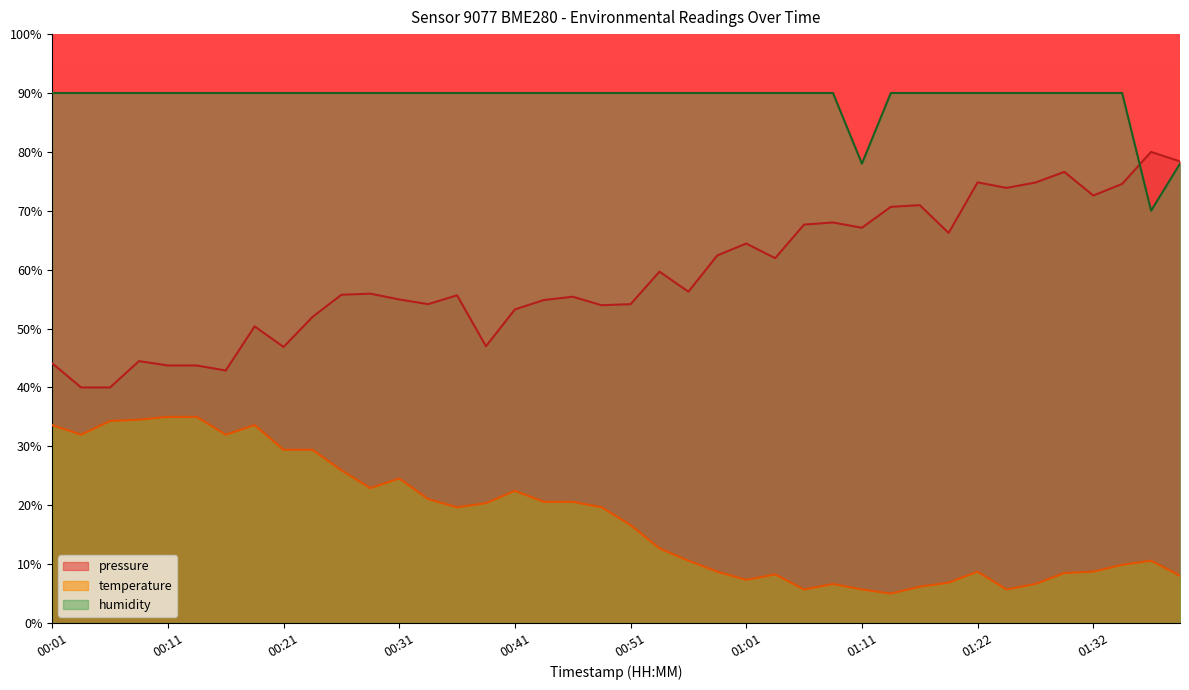

Reading left to right, what are all the values shown in this chart?

pressure: 44.1	40.0	40.0	44.5	43.7	43.7	42.9	50.4	46.9	52.0	55.7	55.9	54.9	54.1	55.6	47.0	53.2	54.8	55.4	54.0	54.1	59.7	56.3	62.4	64.4	62.0	67.7	68.0	67.1	70.7	71.0	66.2	74.8	73.9	74.8	76.6	72.6	74.6	80.0	78.4
temperature: 33.6	32.0	34.3	34.5	35.0	35.0	32.0	33.6	29.4	29.4	25.9	22.9	24.5	21.0	19.7	20.3	22.4	20.6	20.6	19.7	16.6	12.7	10.6	8.7	7.3	8.3	5.7	6.6	5.7	5.0	6.2	6.9	8.7	5.7	6.6	8.5	8.7	9.9	10.6	8.0
humidity: 90.0	90.0	90.0	90.0	90.0	90.0	90.0	90.0	90.0	90.0	90.0	90.0	90.0	90.0	90.0	90.0	90.0	90.0	90.0	90.0	90.0	90.0	90.0	90.0	90.0	90.0	90.0	90.0	78.0	90.0	90.0	90.0	90.0	90.0	90.0	90.0	90.0	90.0	70.0	78.0